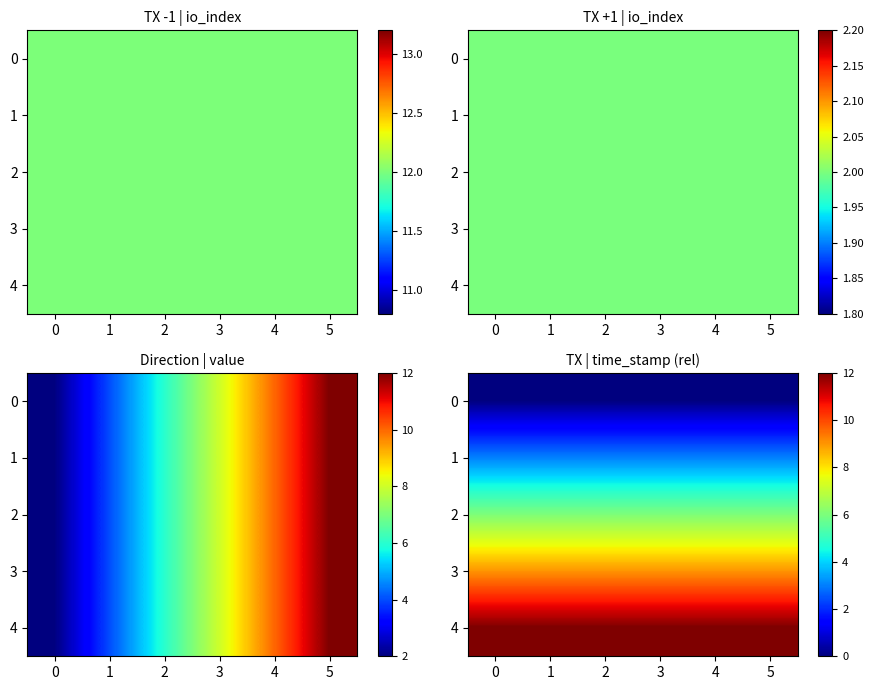

What is the spread (max minus min) of values at 3?

12